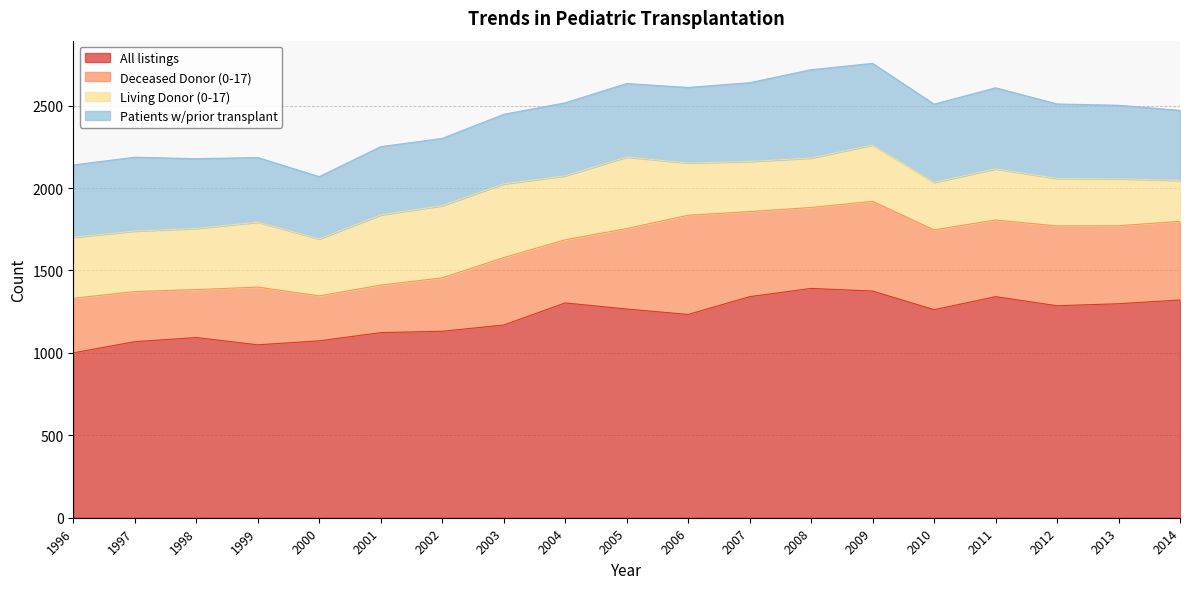

How many series are shown in this chart?

4